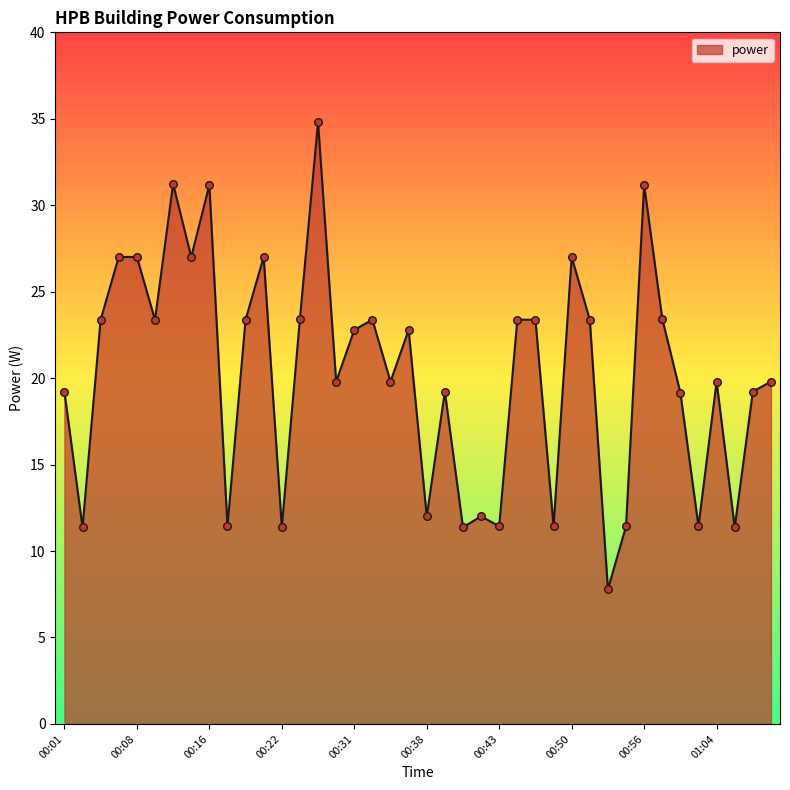

What is the difference between the maximum and minimum values?

27.0